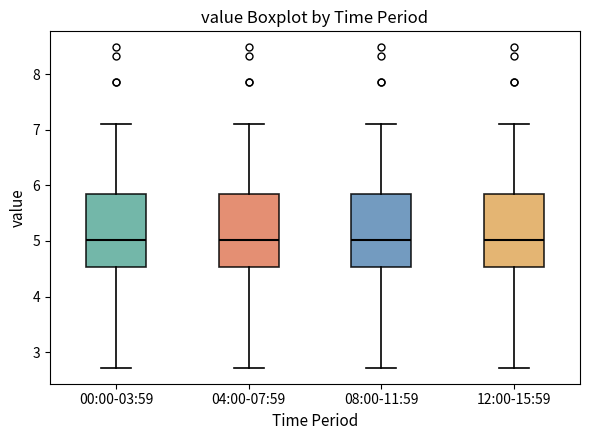

Reading left to right, transcribe this box plot: for each box, give where its median line is, the range the box spans, and where its two whiskers end, as read against the y-axis. The values are not printed on the chart, so give them approximately, as read against the axis.

00:00-03:59: median 5.0, box 4.5 to 5.8, whiskers 2.7 to 7.1
04:00-07:59: median 5.0, box 4.5 to 5.8, whiskers 2.7 to 7.1
08:00-11:59: median 5.0, box 4.5 to 5.8, whiskers 2.7 to 7.1
12:00-15:59: median 5.0, box 4.5 to 5.8, whiskers 2.7 to 7.1